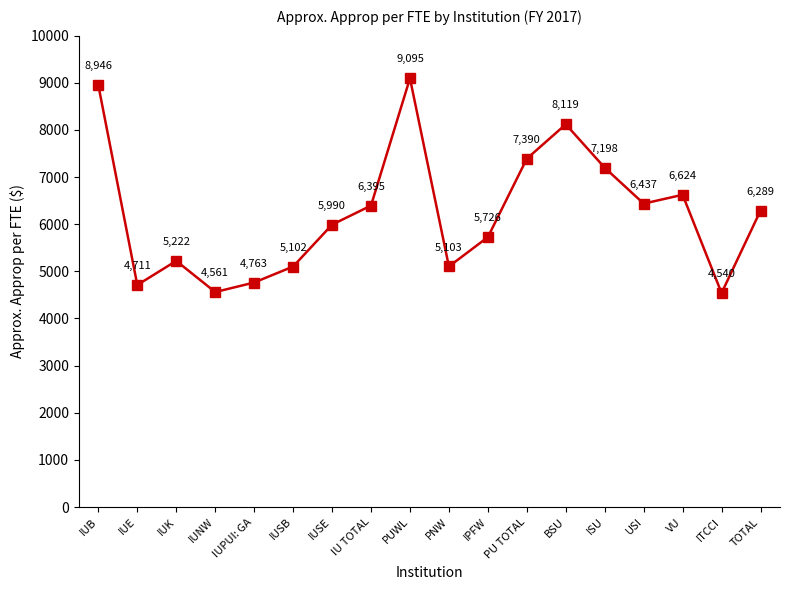

The chart shows a value of 10857 at VU. True or false?

False